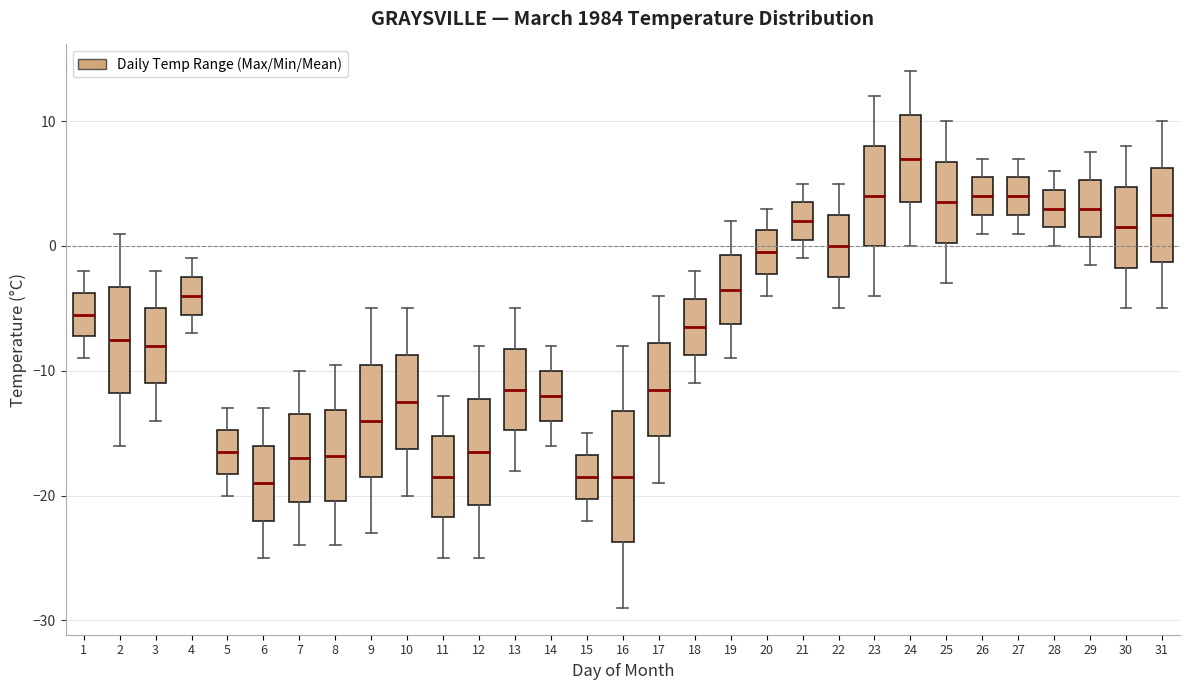

Reading left to right, transcribe this box plot: for each box, give where its median line is, the range the box spans, and where its two whiskers end, as read against the y-axis. The values are not printed on the chart, so give them approximately, as read against the axis.

1: median -5, box -7 to -4, whiskers -9 to -2
2: median -7, box -12 to -3, whiskers -16 to 1
3: median -8, box -11 to -5, whiskers -14 to -2
4: median -4, box -5 to -2, whiskers -7 to -1
5: median -16, box -18 to -15, whiskers -20 to -13
6: median -19, box -22 to -16, whiskers -25 to -13
7: median -17, box -20 to -13, whiskers -24 to -10
8: median -17, box -20 to -13, whiskers -24 to -9
9: median -14, box -18 to -9, whiskers -23 to -5
10: median -12, box -16 to -9, whiskers -20 to -5
11: median -18, box -22 to -15, whiskers -25 to -12
12: median -16, box -21 to -12, whiskers -25 to -8
13: median -11, box -15 to -8, whiskers -18 to -5
14: median -12, box -14 to -10, whiskers -16 to -8
15: median -18, box -20 to -17, whiskers -22 to -15
16: median -18, box -24 to -13, whiskers -29 to -8
17: median -11, box -15 to -8, whiskers -19 to -4
18: median -6, box -9 to -4, whiskers -11 to -2
19: median -3, box -6 to -1, whiskers -9 to 2
20: median 0, box -2 to 1, whiskers -4 to 3
21: median 2, box 1 to 4, whiskers -1 to 5
22: median 0, box -2 to 3, whiskers -5 to 5
23: median 4, box 0 to 8, whiskers -4 to 12
24: median 7, box 4 to 11, whiskers 0 to 14
25: median 4, box 0 to 7, whiskers -3 to 10
26: median 4, box 3 to 6, whiskers 1 to 7
27: median 4, box 3 to 6, whiskers 1 to 7
28: median 3, box 2 to 5, whiskers 0 to 6
29: median 3, box 1 to 5, whiskers -1 to 8
30: median 2, box -2 to 5, whiskers -5 to 8
31: median 3, box -1 to 6, whiskers -5 to 10